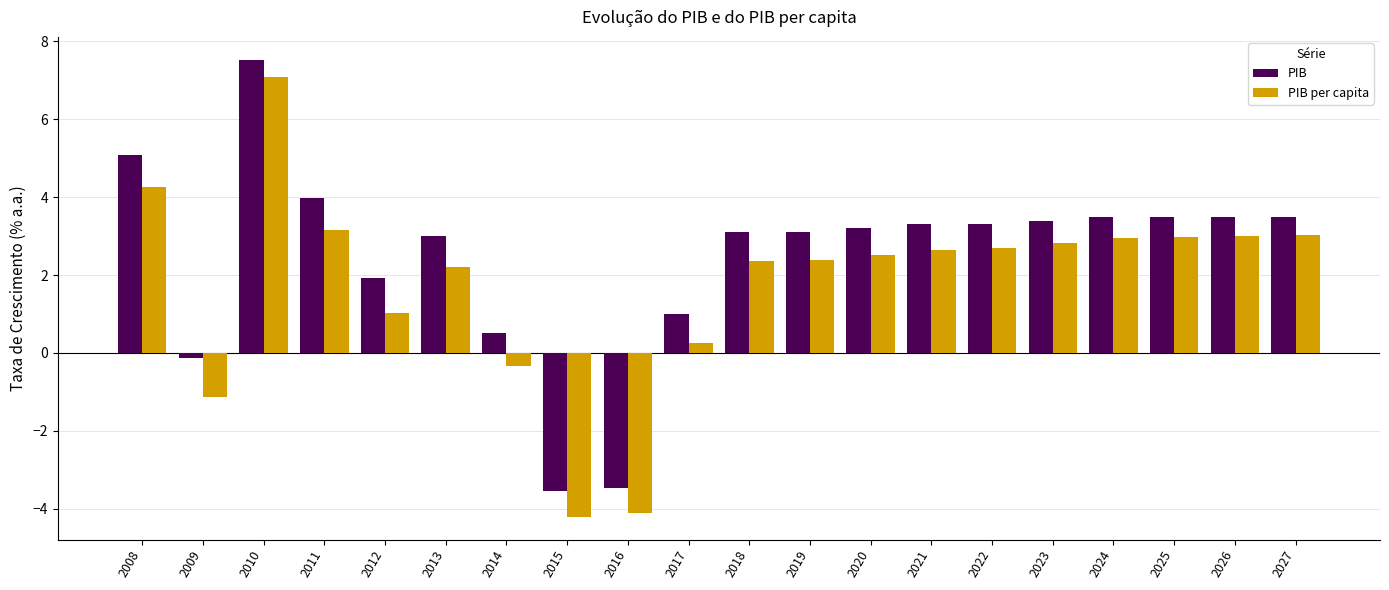

The value of PIB per capita at 2026 is 3.0. True or false?

True